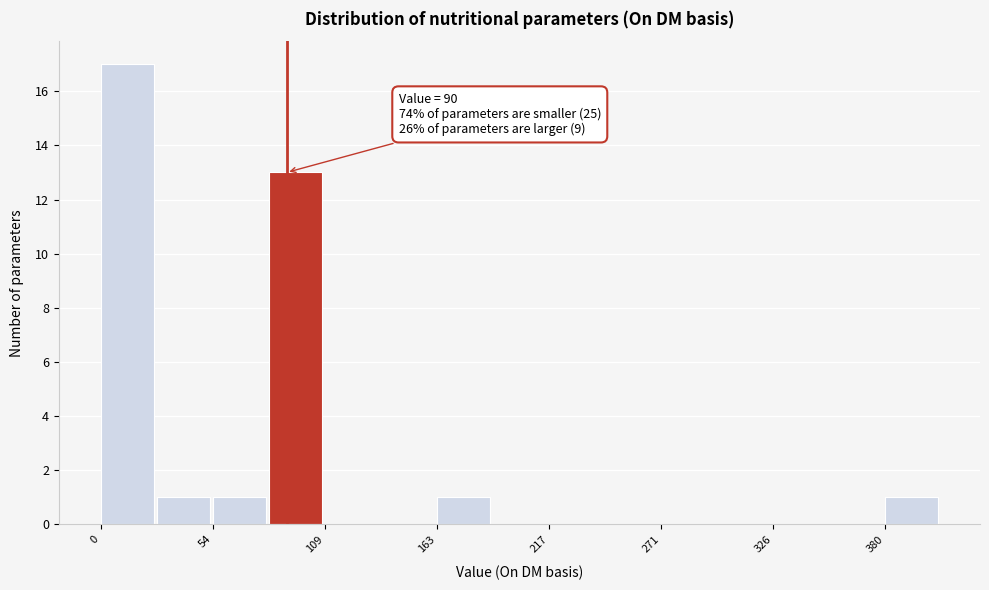

Read against the x-axis, roughly where is the centre of the tallest bar?

10